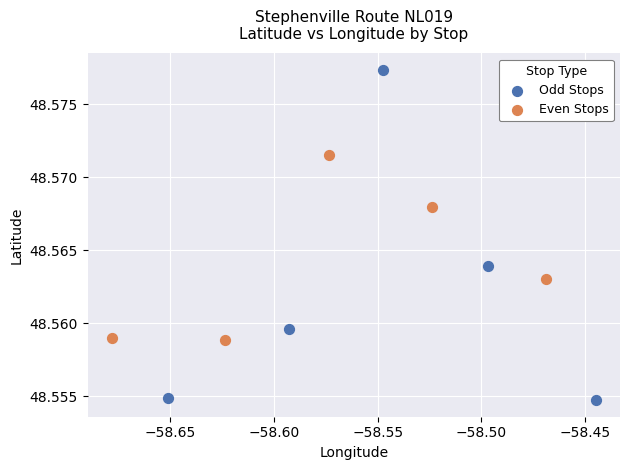

Which series has the widest spread of Y values?

Odd Stops